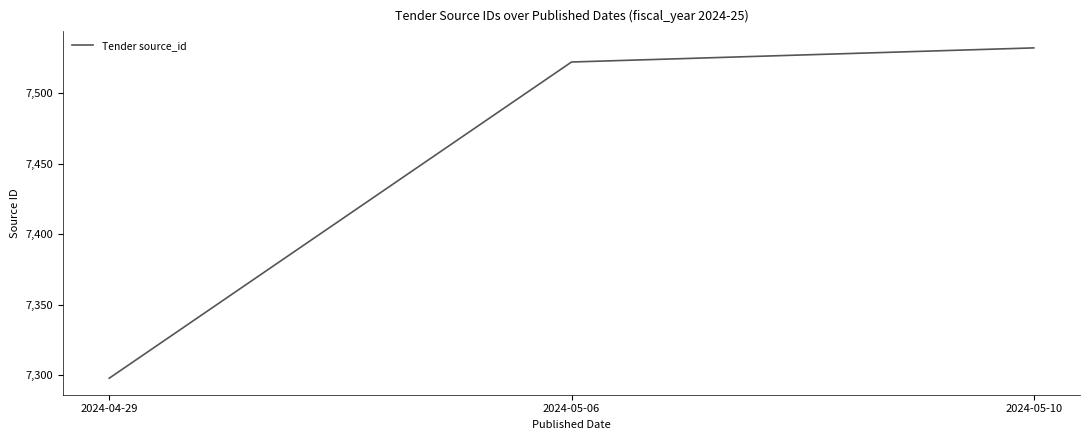

Reading right to left, transcribe all the data shown in this chart.

2024-05-10=7532	2024-05-06=7522	2024-04-29=7298